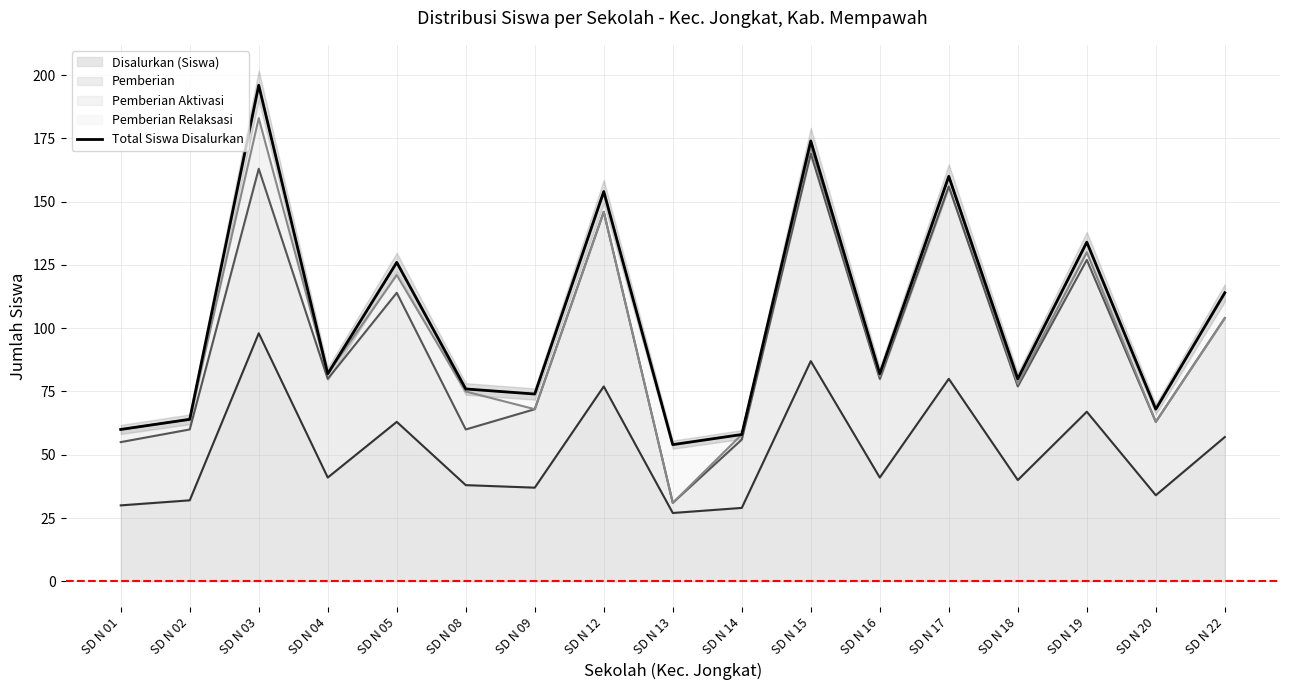

How many interior local valleys (lower than both neighbors) does the data have?

6